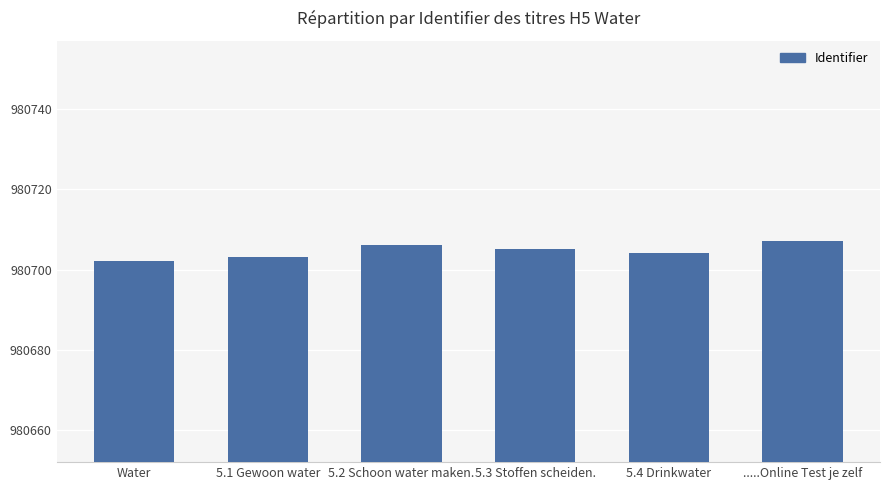

What position from the left is 5.2 Schoon water maken.?

3